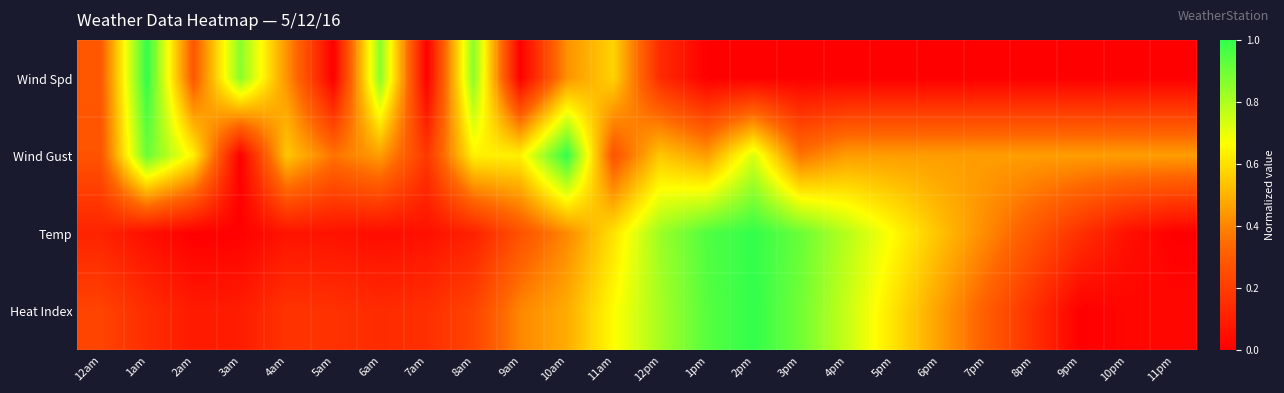

List the series in order of their peak value, highest first.

Wind Spd, Wind Gust, Temp, Heat Index